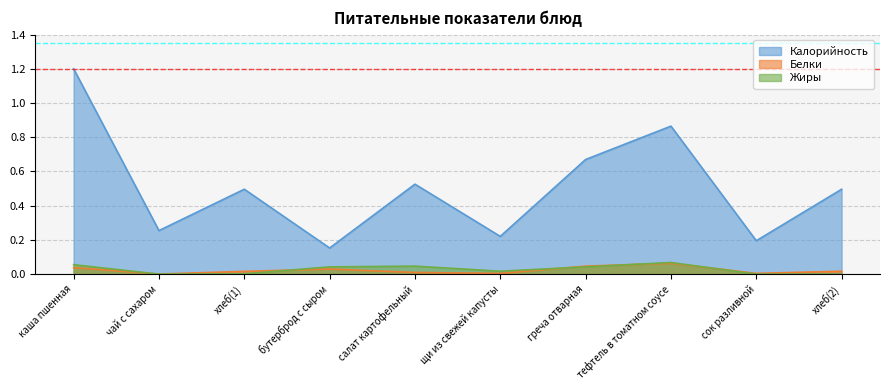

The Белки series shows 0.0 at греча отварная. True or false?

True